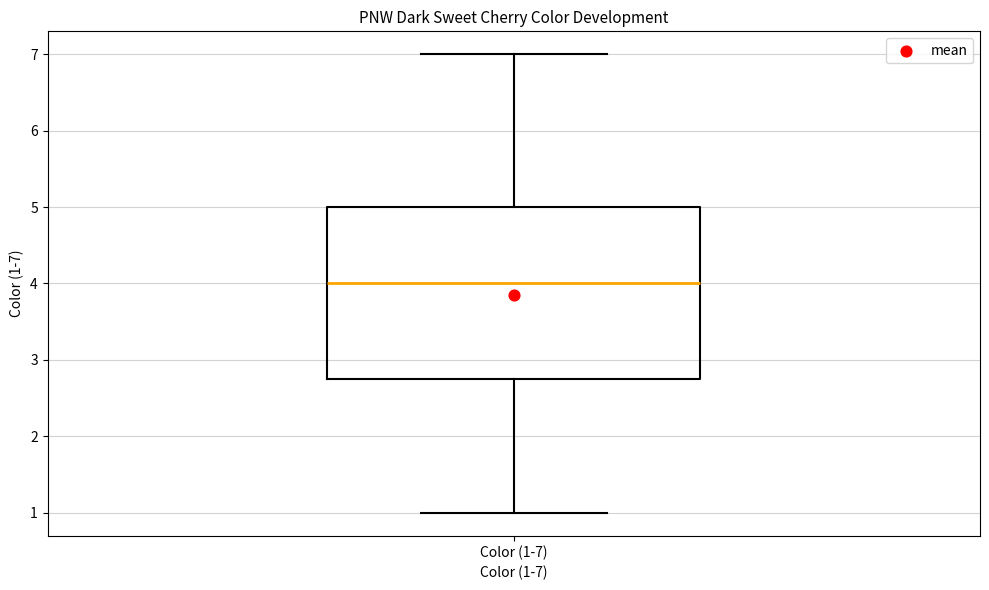

Read this box plot against the y-axis: the position of the median line, the range covered by the box, and the ends of both whiskers. The values are not printed on the chart, so give them approximately, as read against the axis.

median 4.0, box 2.8 to 5.0, whiskers 1.0 to 7.0